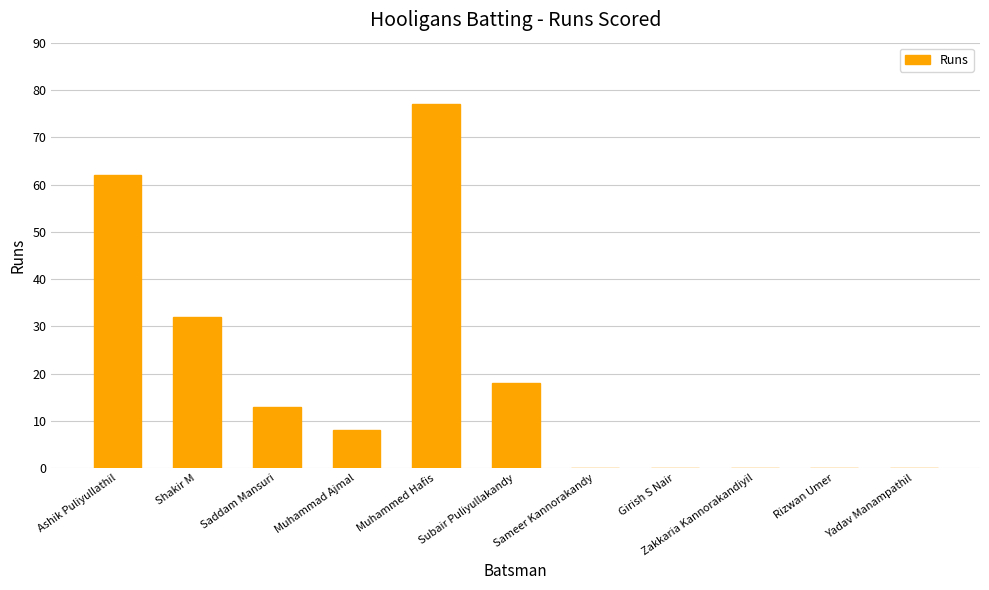

Where is the data nearest to the value 38?

Shakir M